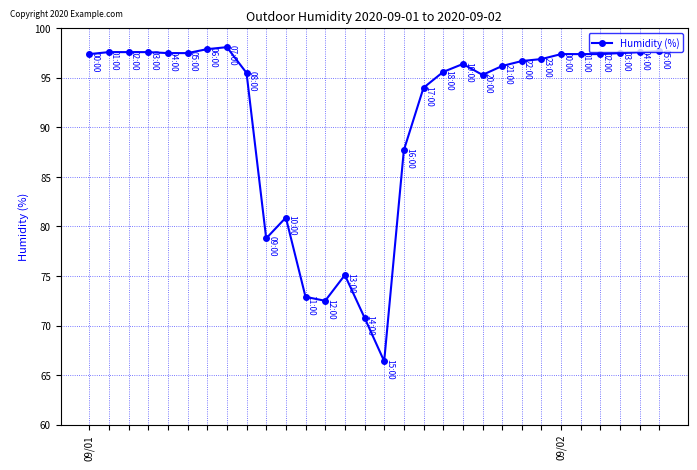

What is the greatest value displayed?

98.1